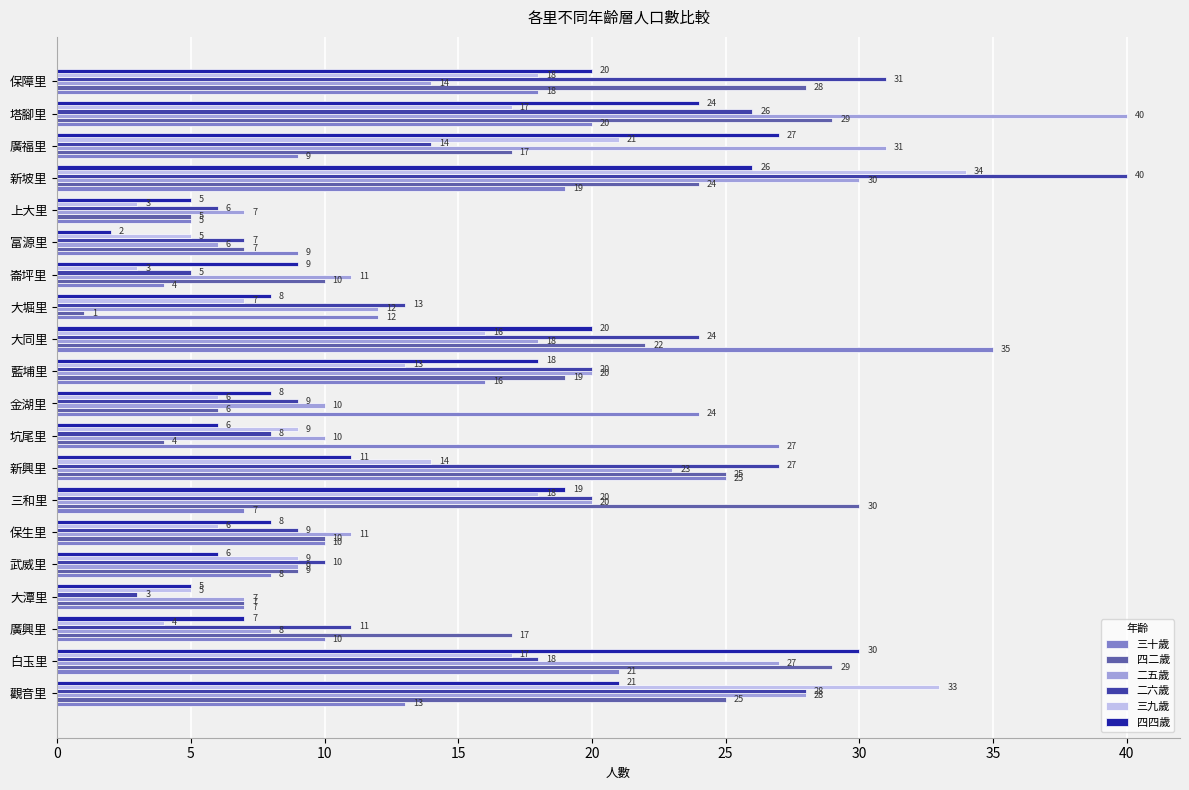

Is it true that 四二歲 equals 1 at 大堀里?

True